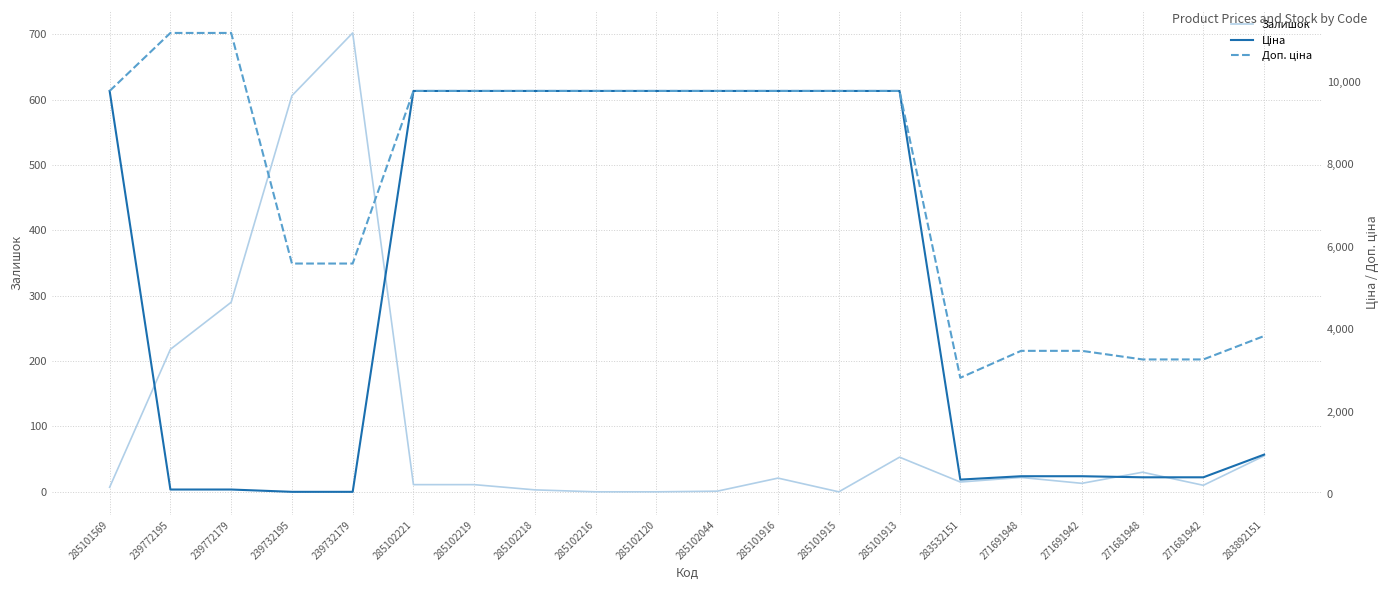

True or false: Доп. ціна and Залишок intersect in this chart.

False